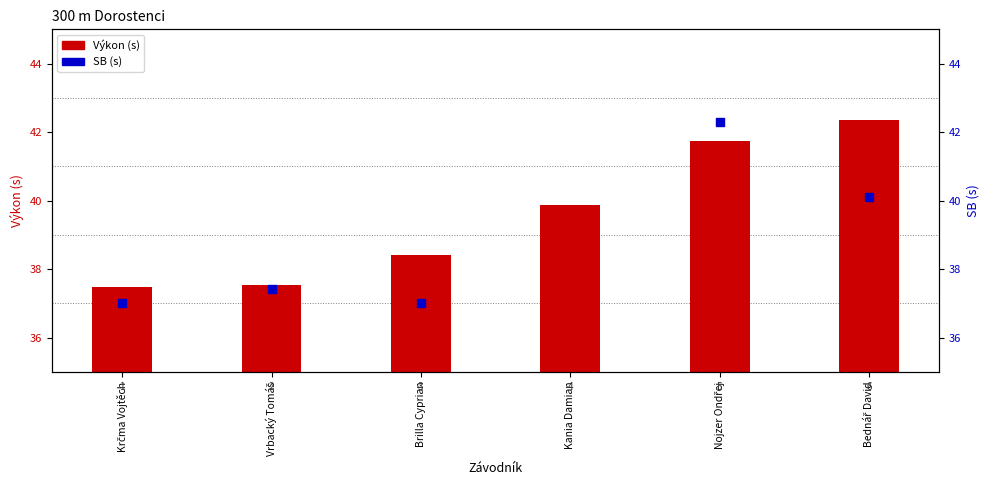

Which has a higher value, Brilla Cyprian or Krčma Vojtěch?

Brilla Cyprian